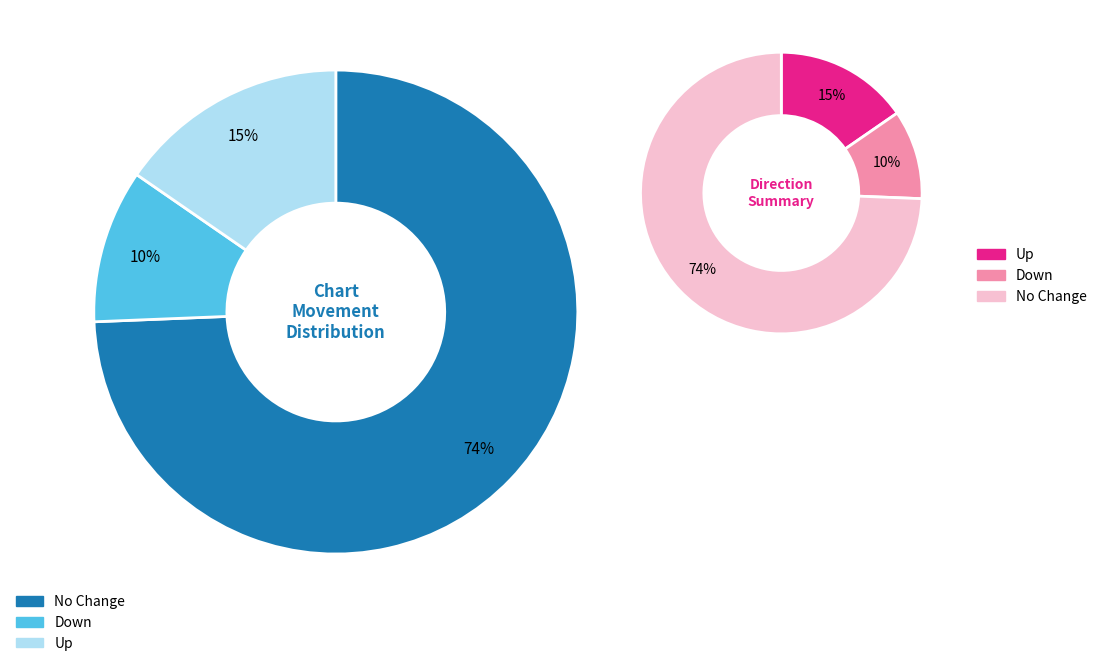

How many segments does this pie chart have?

3